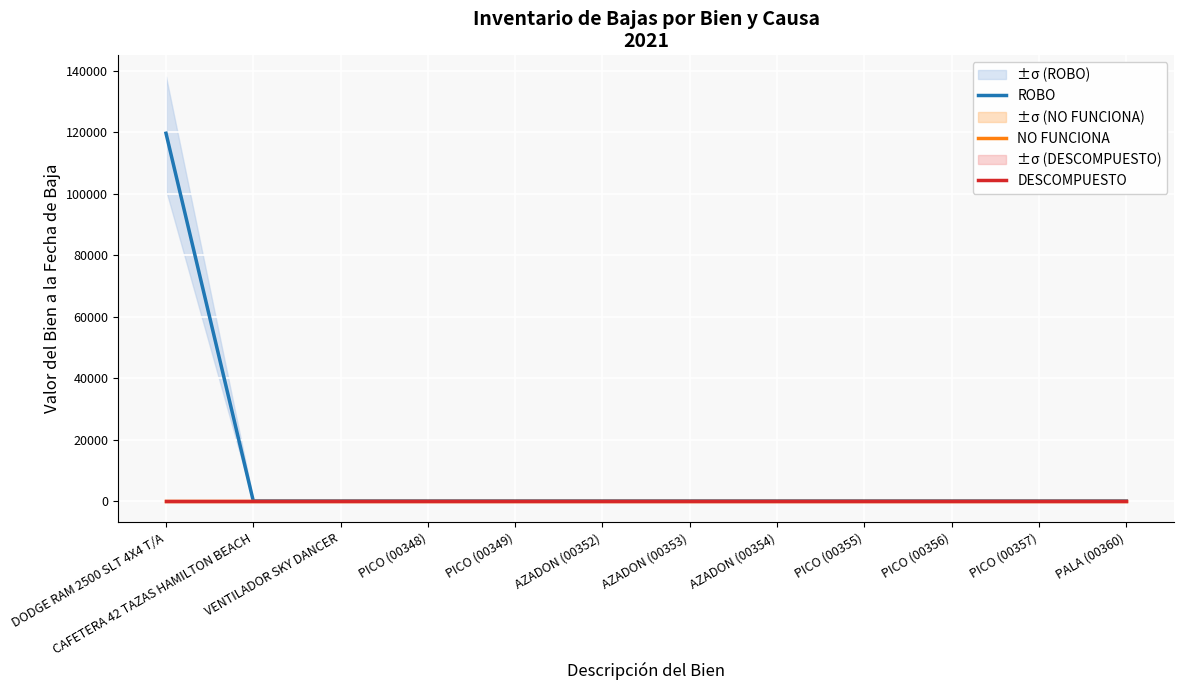

Which category has the lowest value in the ROBO series?

CAFETERA 42 TAZAS HAMILTON BEACH